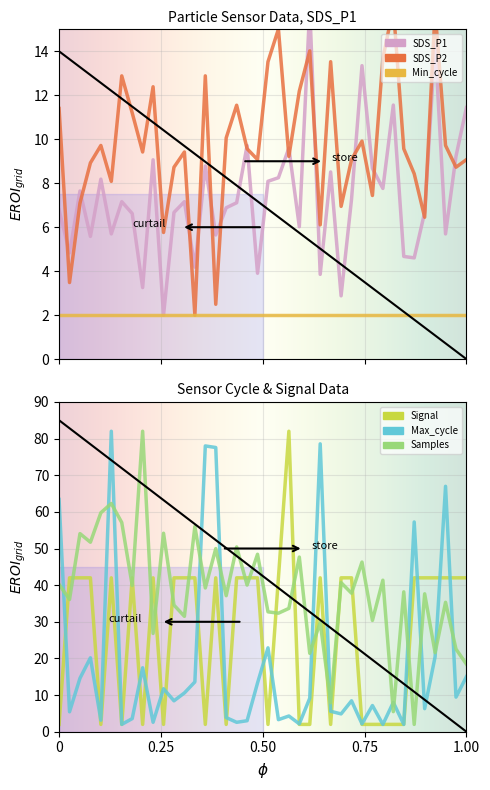

True or false: Signal and SDS_P2 intersect in this chart.

True